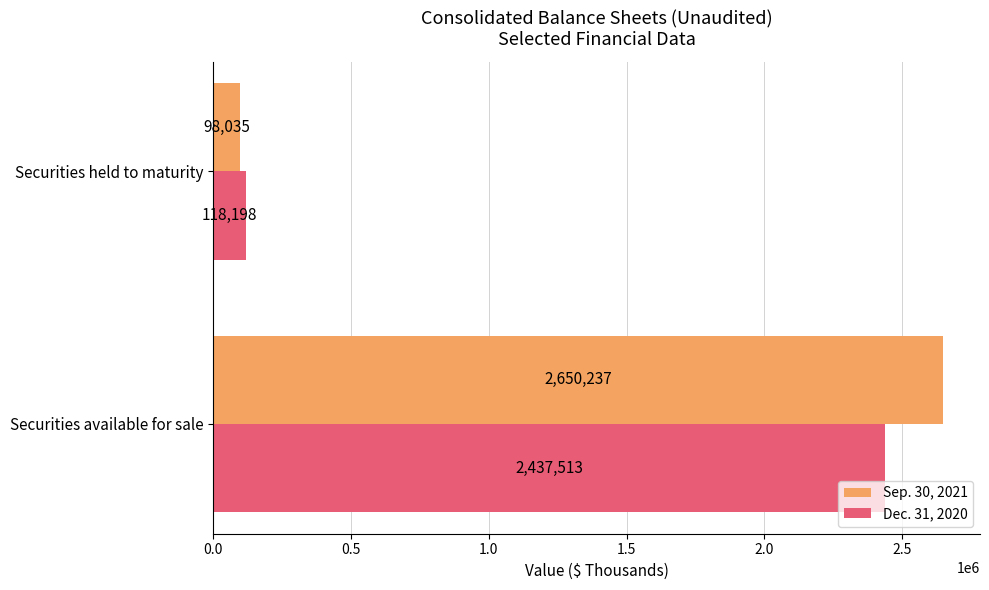

Rank the series by their average value, from lowest to highest.

Dec. 31, 2020, Sep. 30, 2021